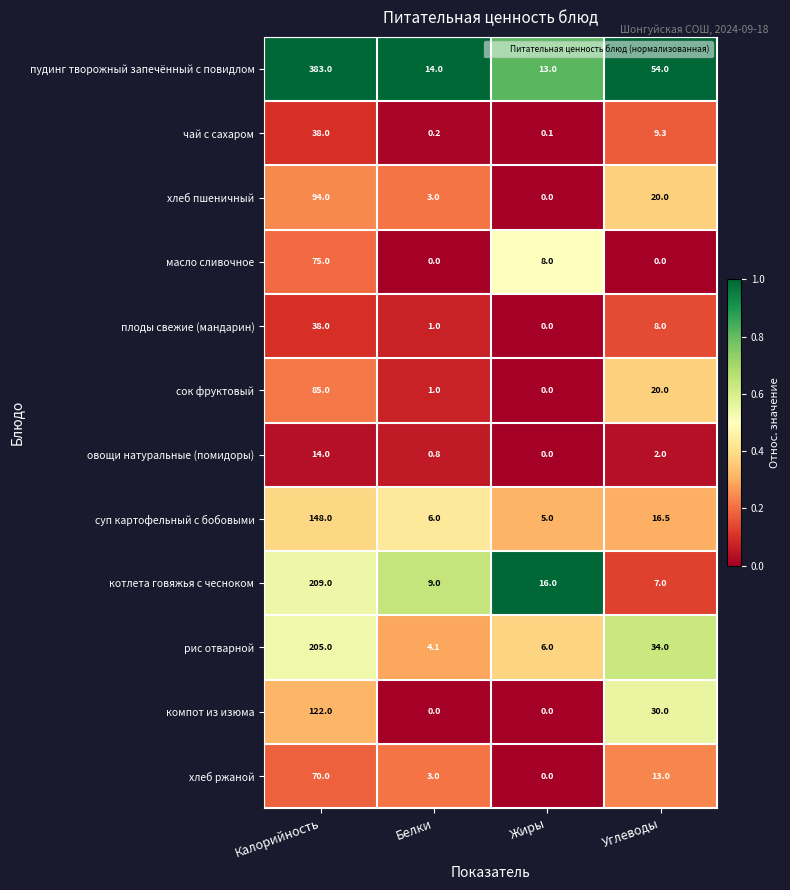

At which category is the sum across all series the highest?

Калорийность